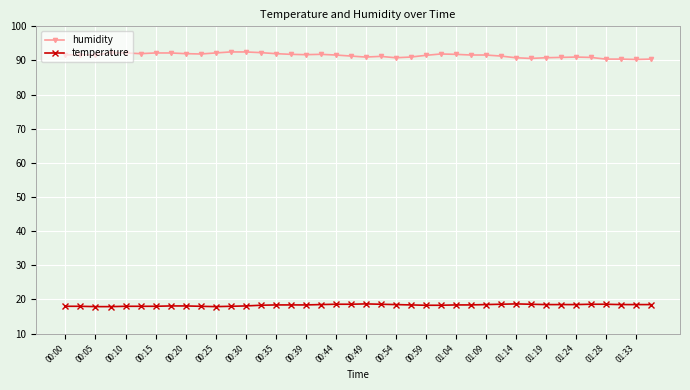

List the series in order of their peak value, lowest first.

temperature, humidity